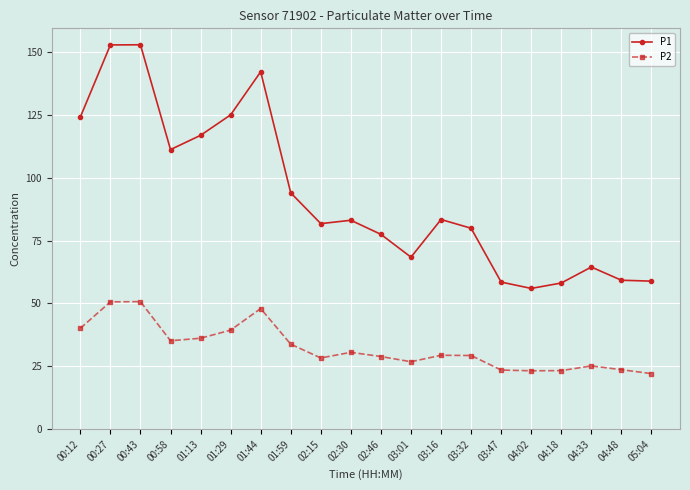

What is the smallest value displayed?

22.1